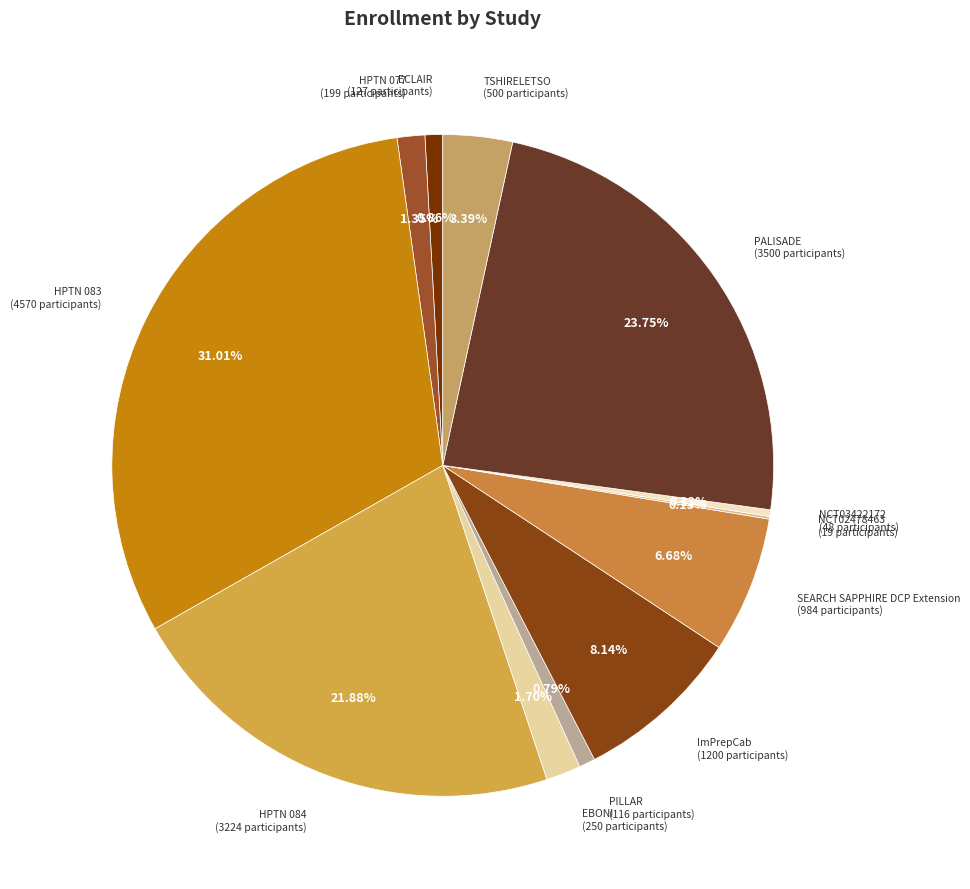

Does any single category account for the majority?

No